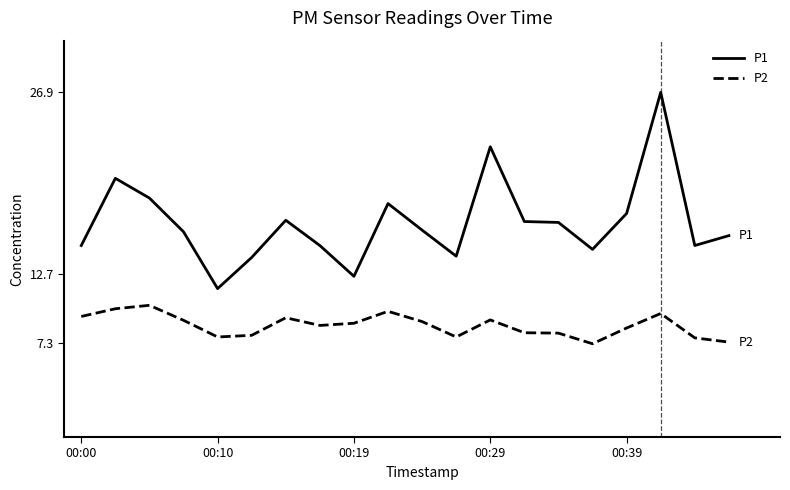

Which series has the largest range (max minus min)?

P1